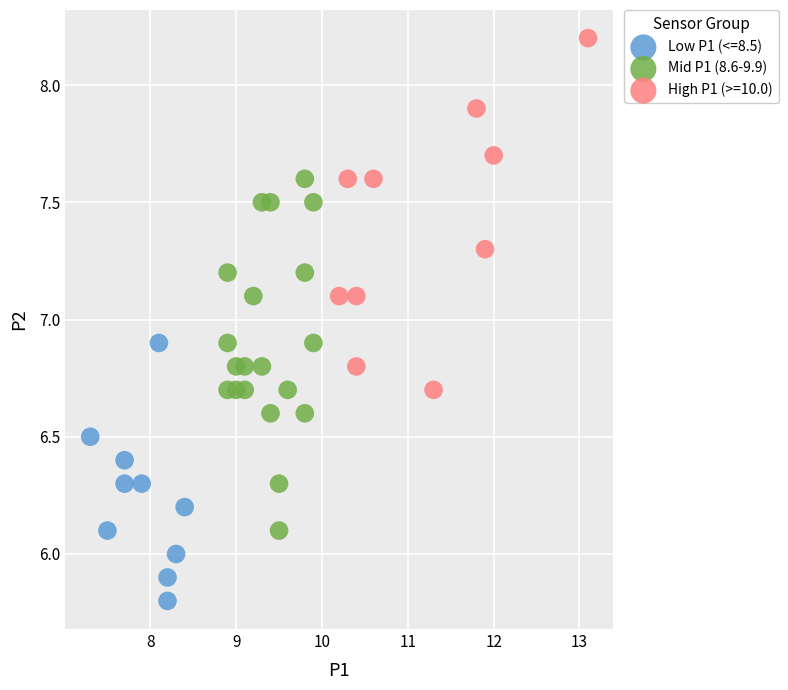

Which series reaches the minimum Y coordinate?

Low P1 (<=8.5)